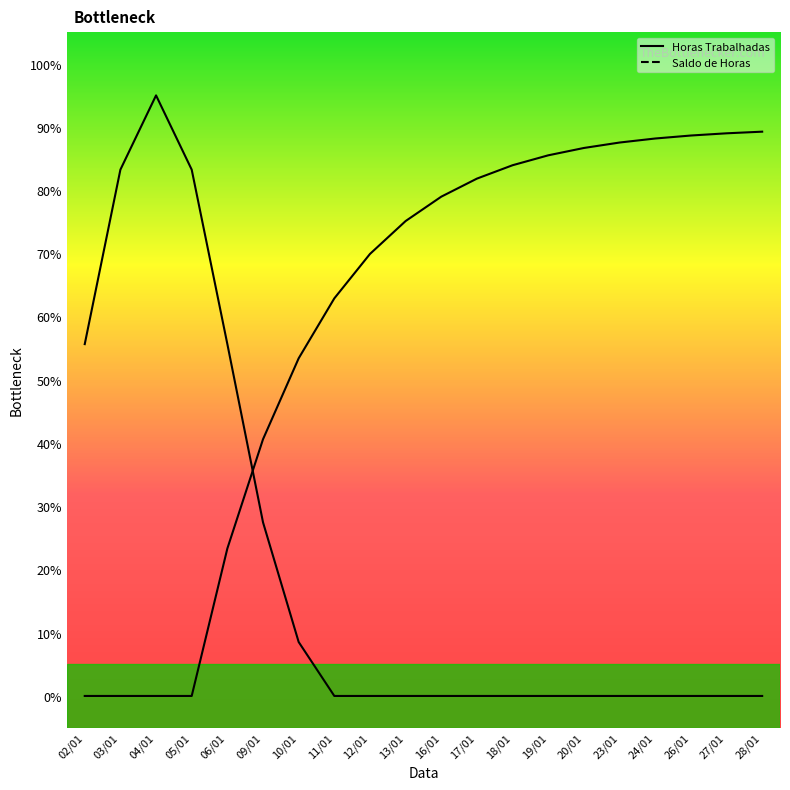

Is the value of Horas Trabalhadas at 17/01 greater than the value of Saldo de Horas at 24/01?

No